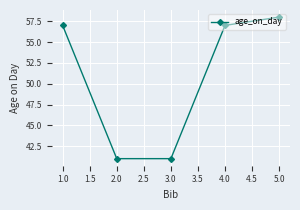

The chart shows a value of 70 at 2.0. True or false?

False